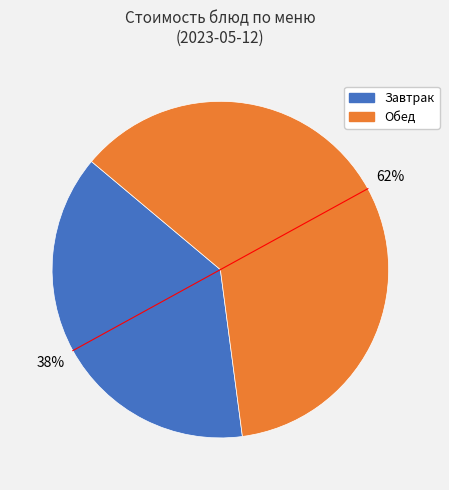

To the nearest percent, what is the average slice percentage?

50%